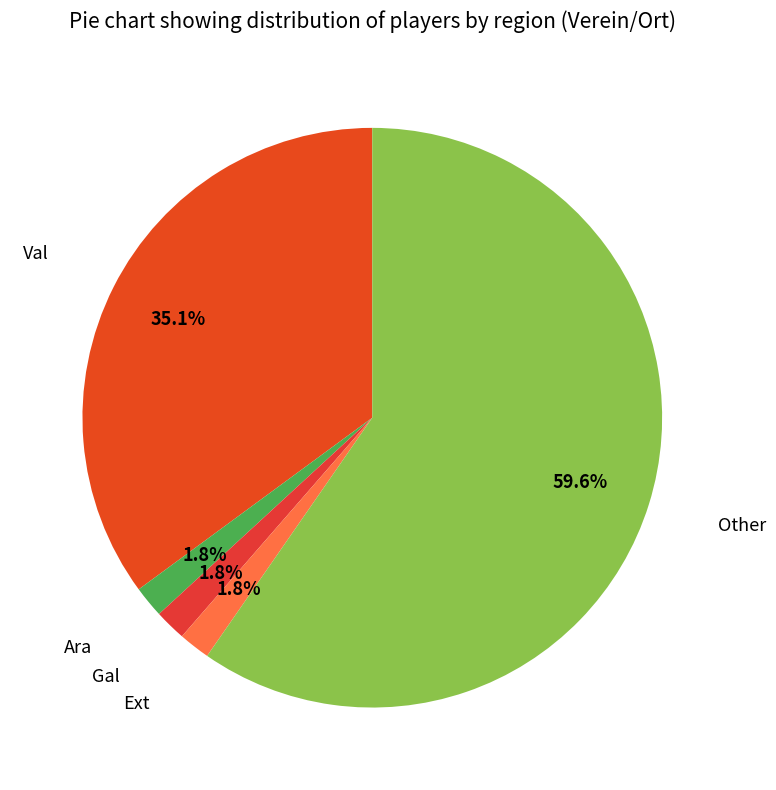

How many slices are in this pie chart?

5